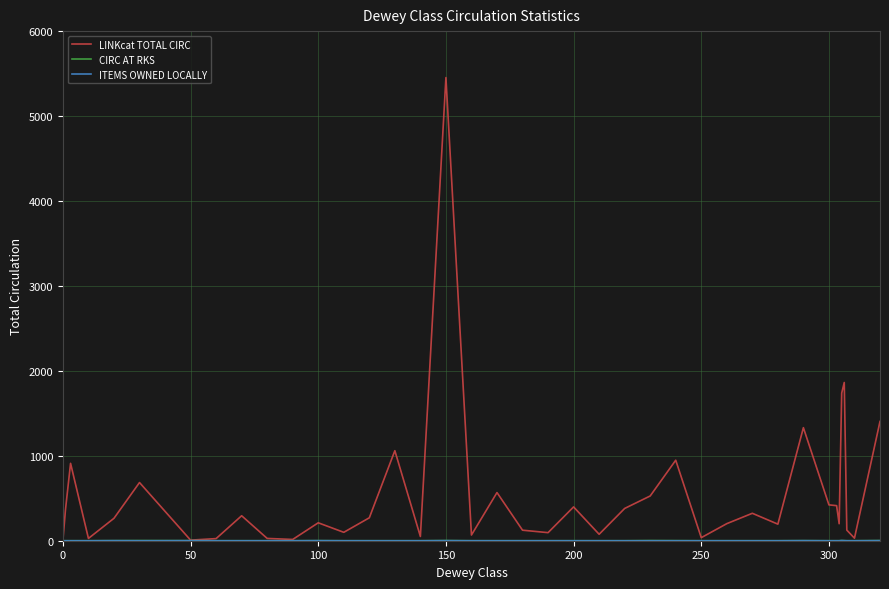

How many lines are shown in the chart?

3